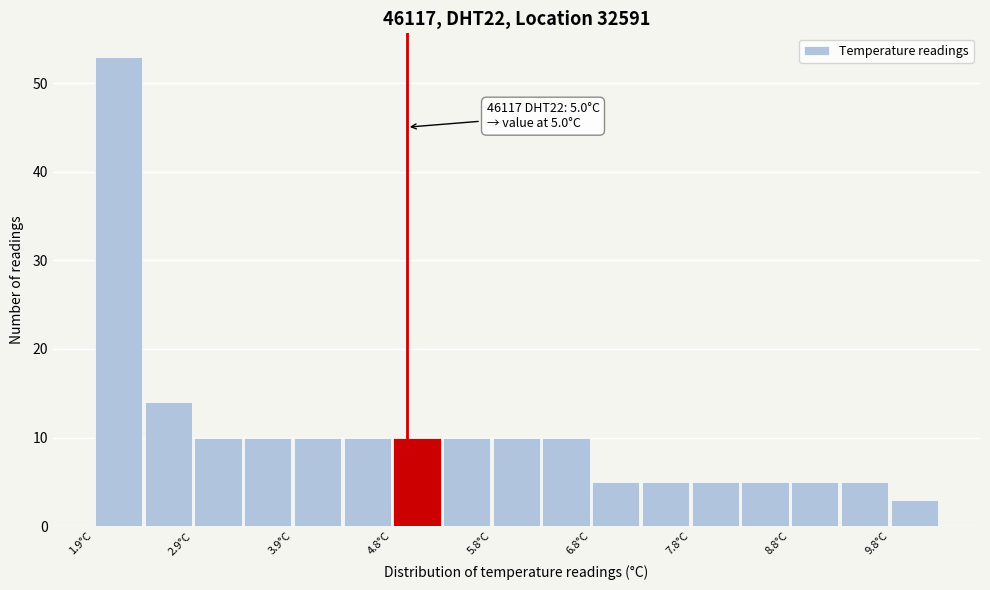

Over which range of the x-axis is the bar tallest?

1.85 to 2.35